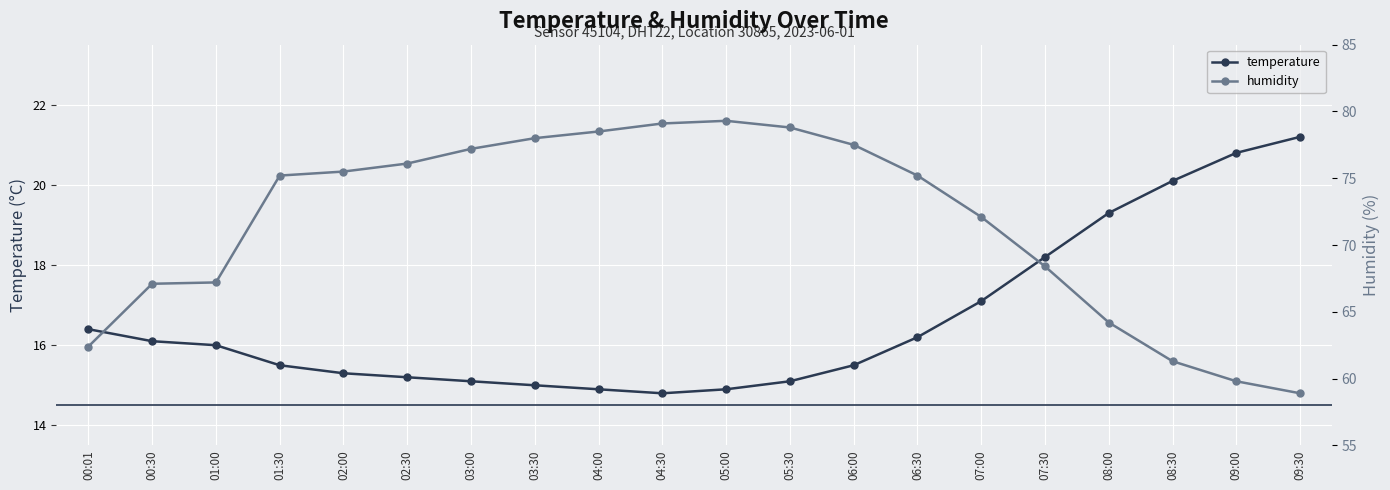

What is the greatest value displayed?

79.3